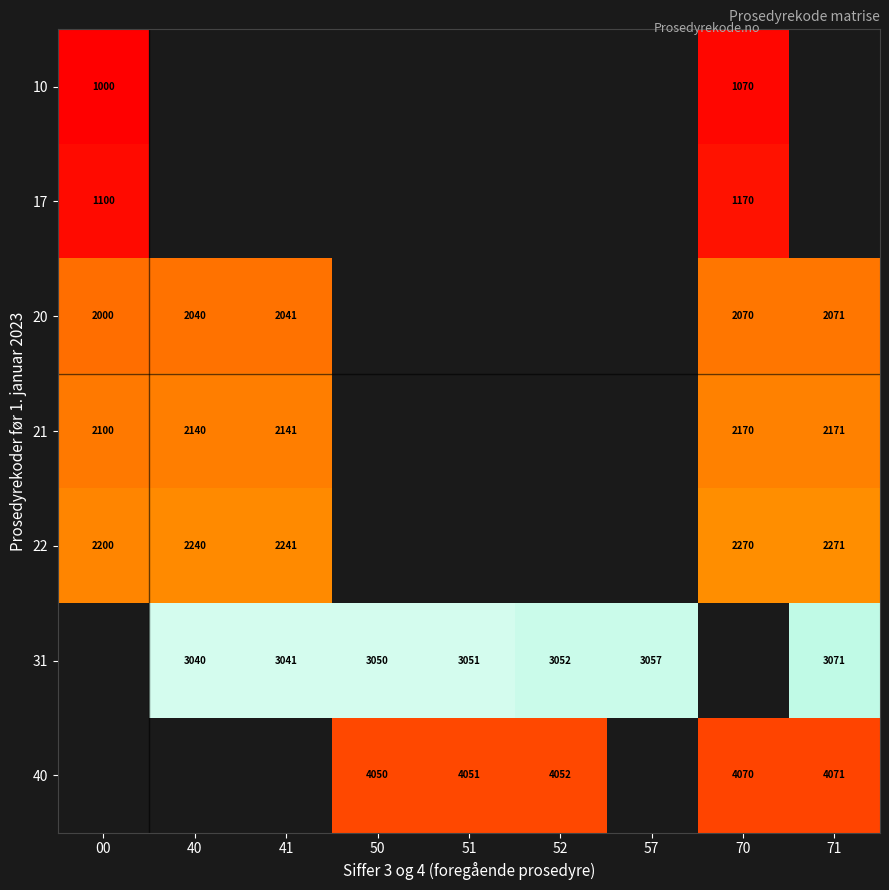

The 20 series shows 2041 at 41. True or false?

True